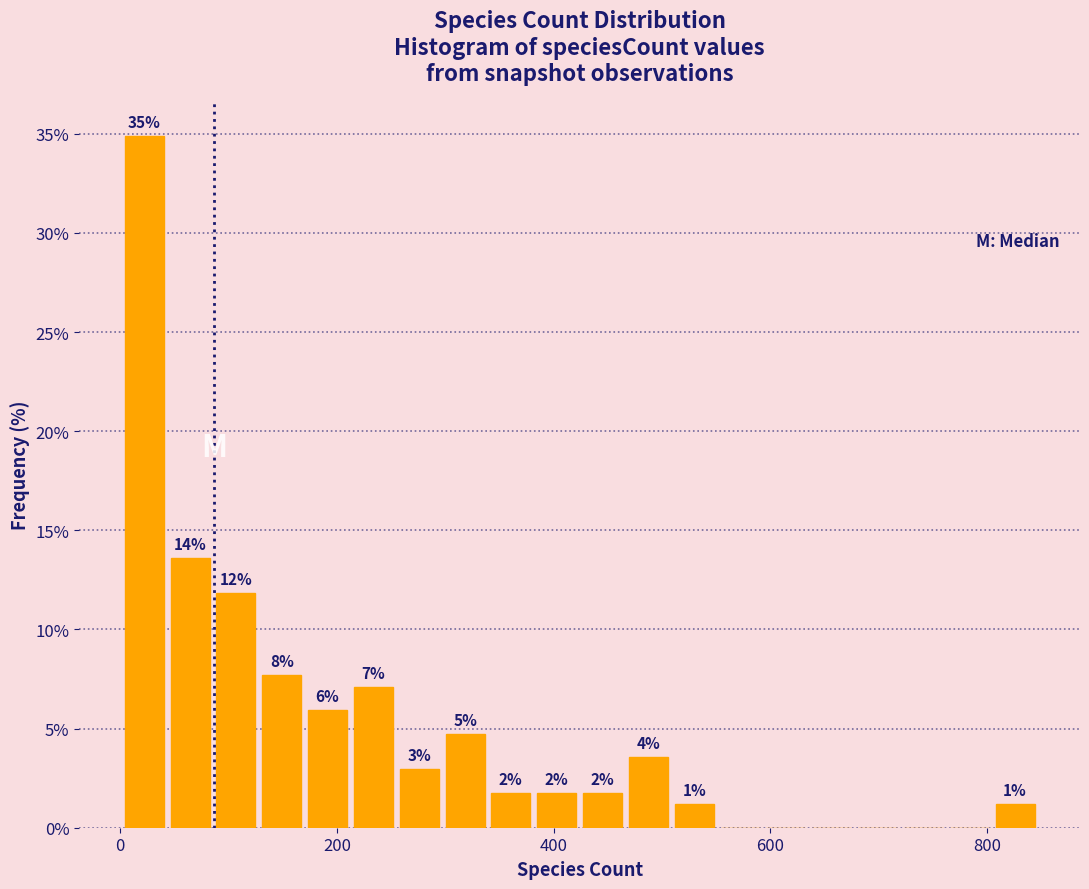

Read against the x-axis, roughly where is the centre of the tallest bar?

20